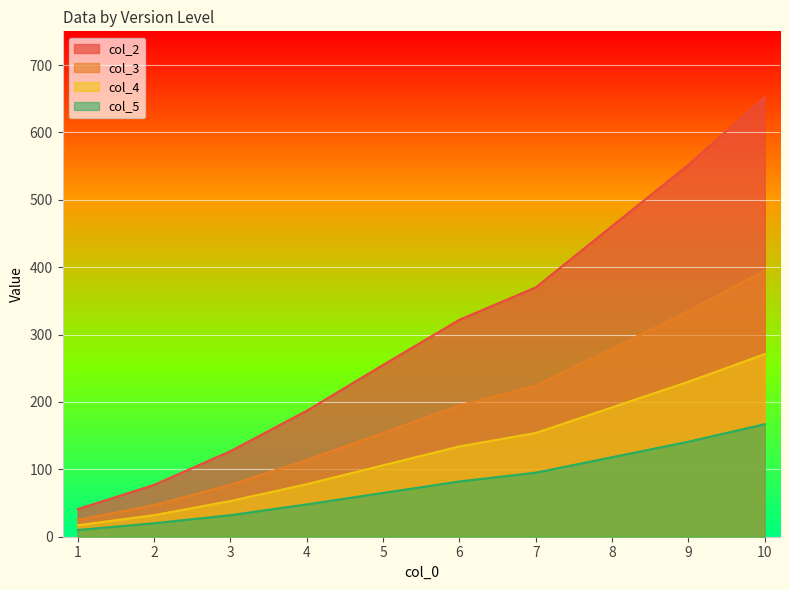

Is the value of col_4 at 2 greater than the value of col_3 at 9?

No